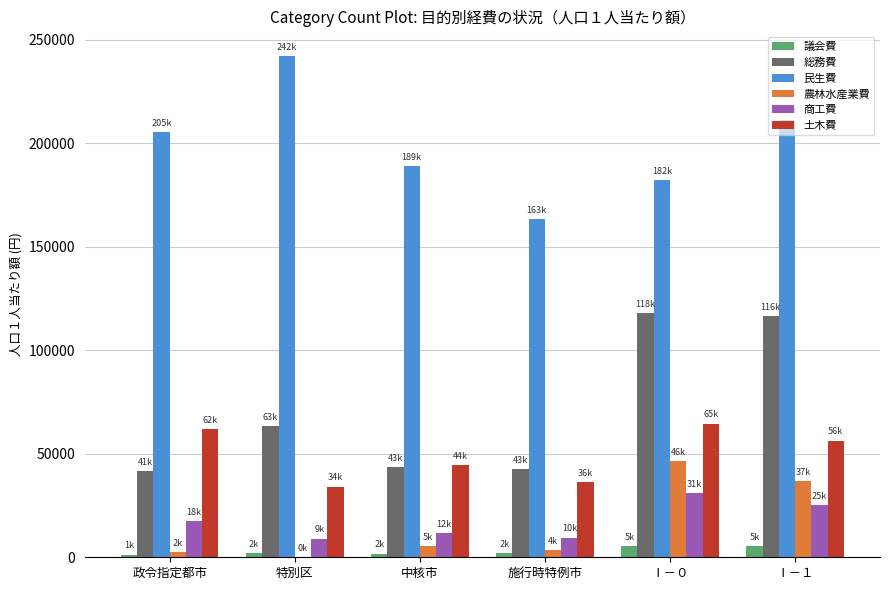

The value of 議会費 at Ⅰ－０ is 5251. True or false?

True